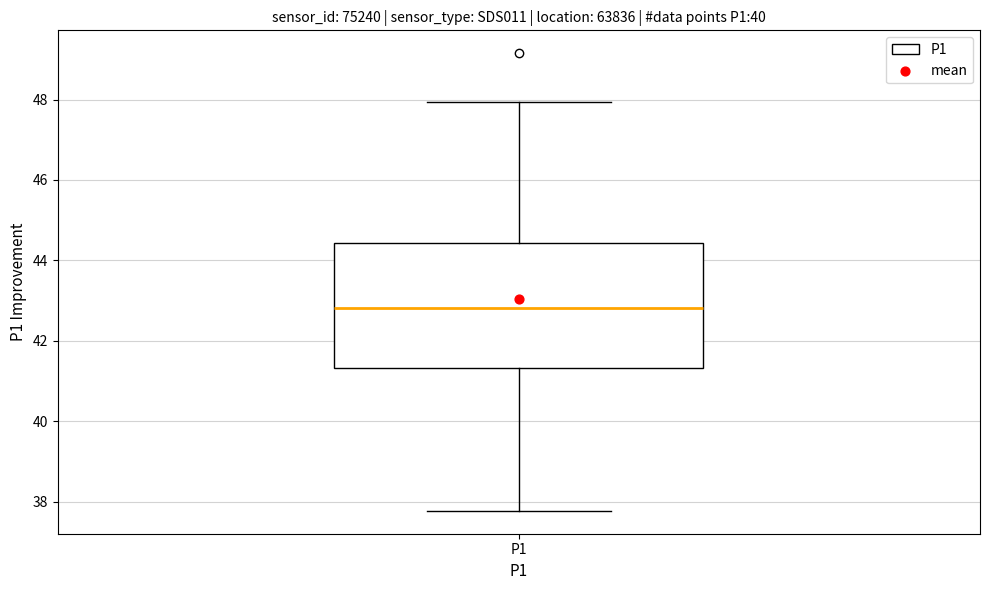

Transcribe this box plot: give where the median line is, the range the box spans, and where the two whiskers end, as read against the y-axis. The values are not printed on the chart, so give them approximately, as read against the axis.

median 42.8, box 41.4 to 44.4, whiskers 37.8 to 48.0